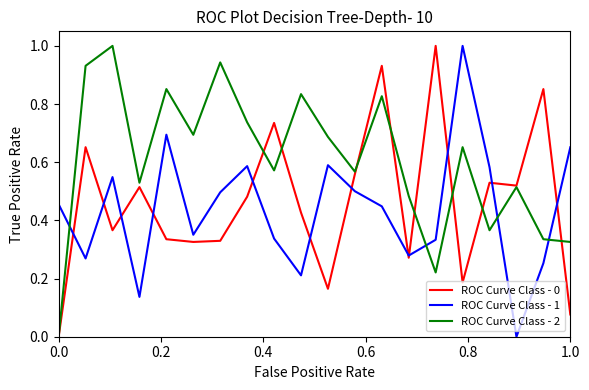

Which series has the largest total across all categories?

ROC Curve Class - 2